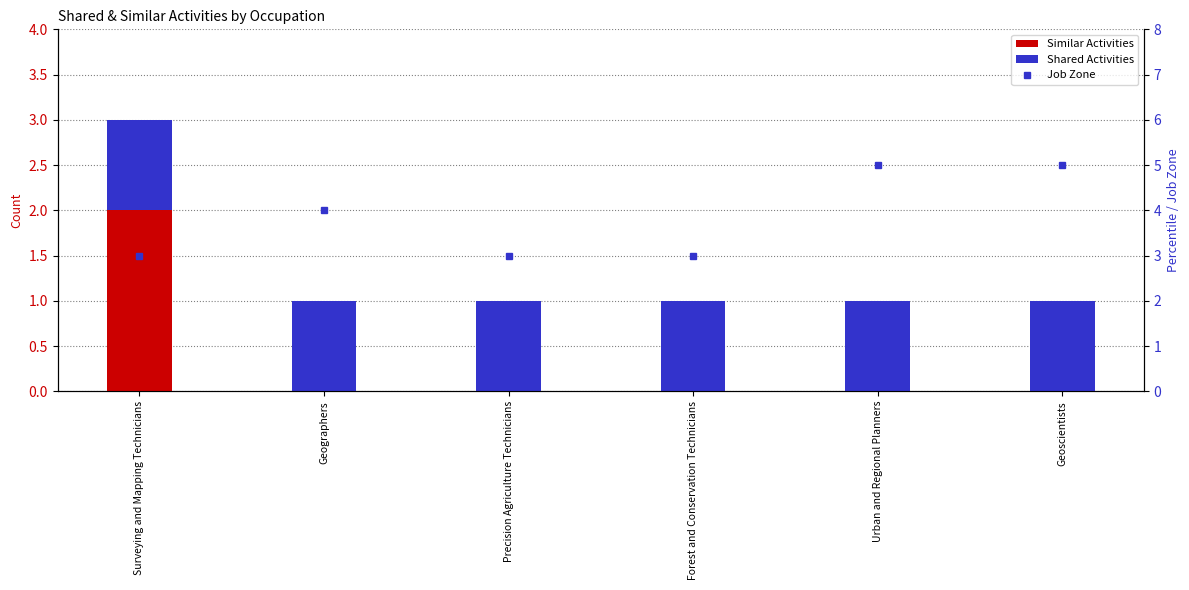

Which series has the largest total across all categories?

Job Zone